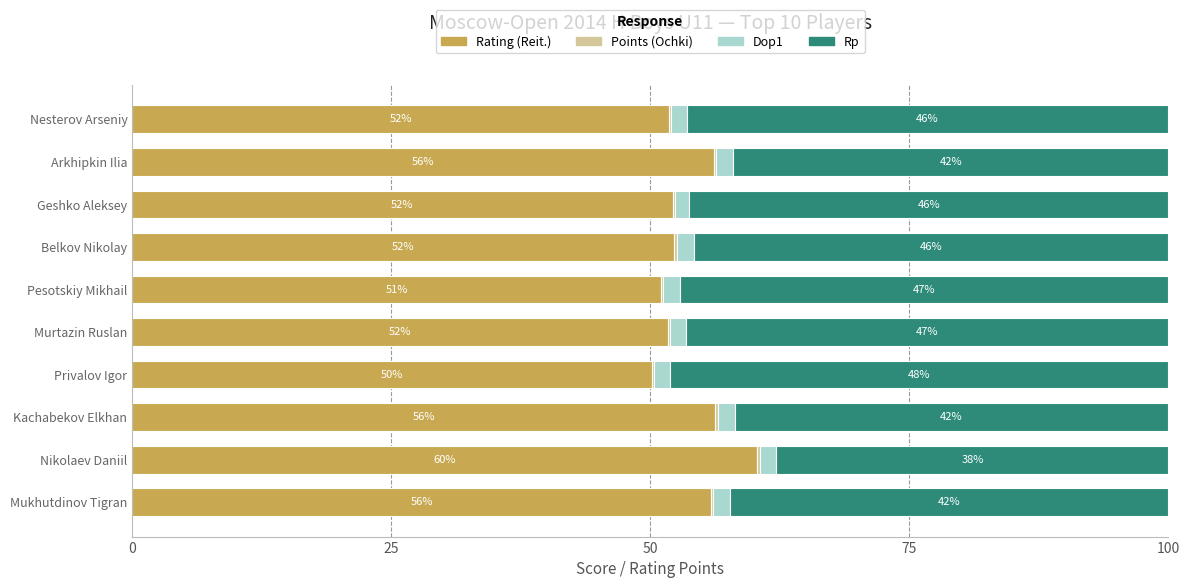

What is the maximum value for Rating (Reit.)?

60.3